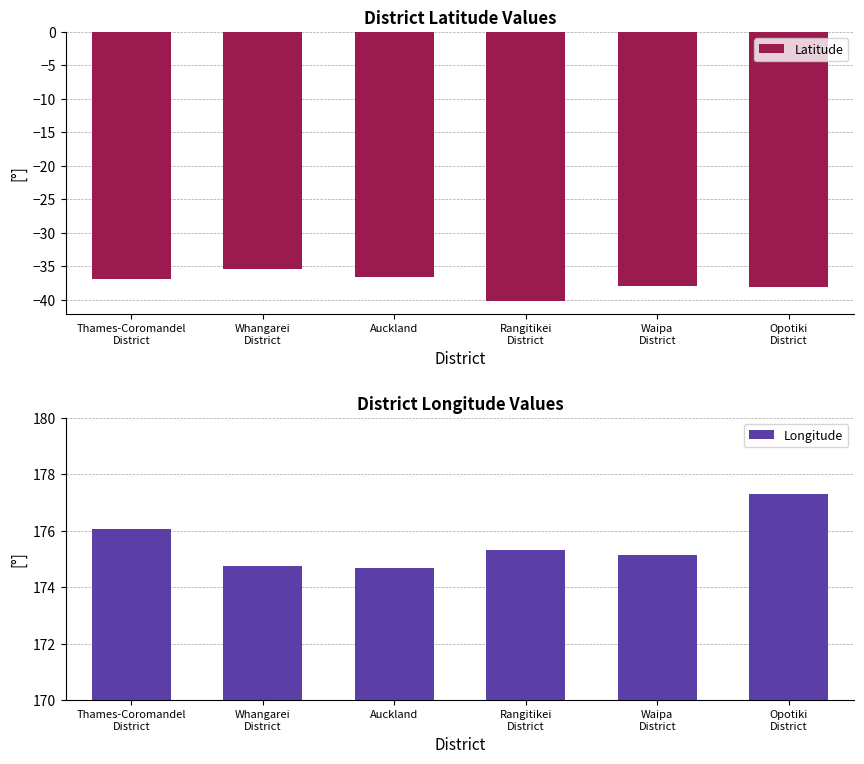

Reading right to left, list all the values displayed in this chart.

Latitude: -38.1	-38.0	-40.1	-36.6	-35.5	-37.0
Longitude: 177.3	175.1	175.3	174.7	174.7	176.1